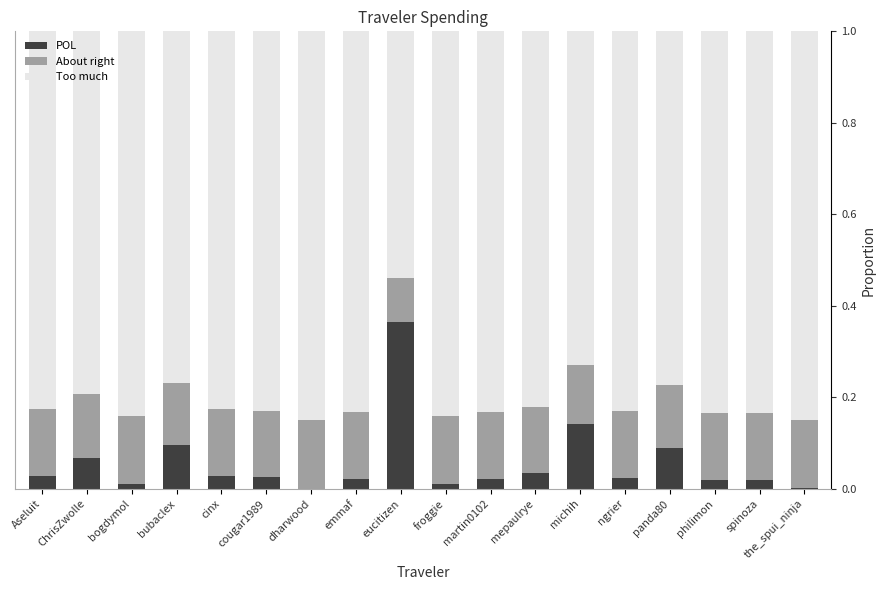

Is it true that POL equals 0.0 at ngrier?

True